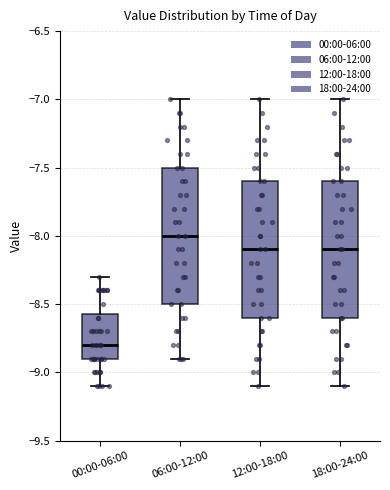

Which box's median line is the lowest?

00:00-06:00